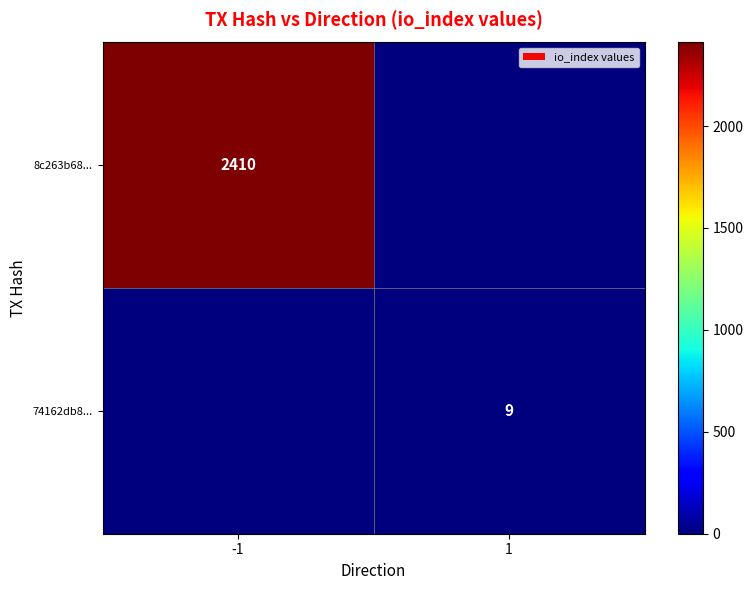

True or false: 8c263b68... has a value of 2410 at -1.

True